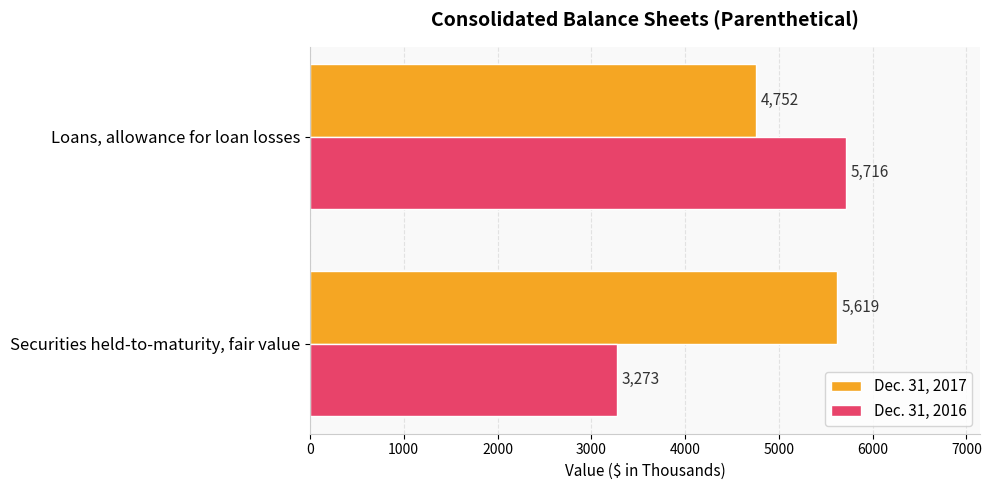

What is the sum of the Dec. 31, 2017 values at Securities held-to-maturity, fair value and Loans, allowance for loan losses?

10371